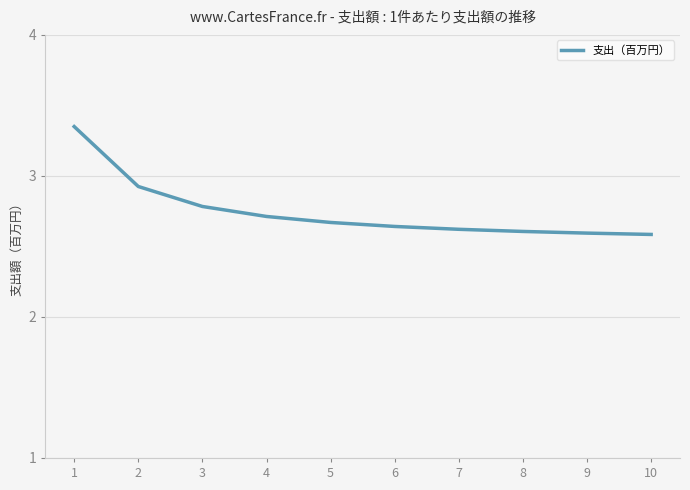

What is the sum of all values?

27.5